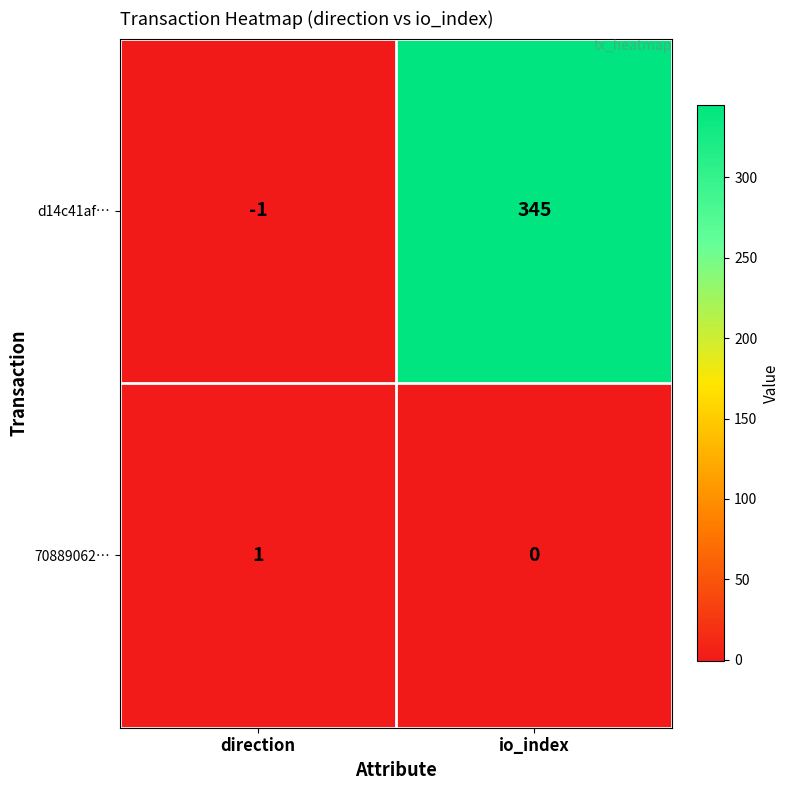

Which category has the highest value across all series?

io_index